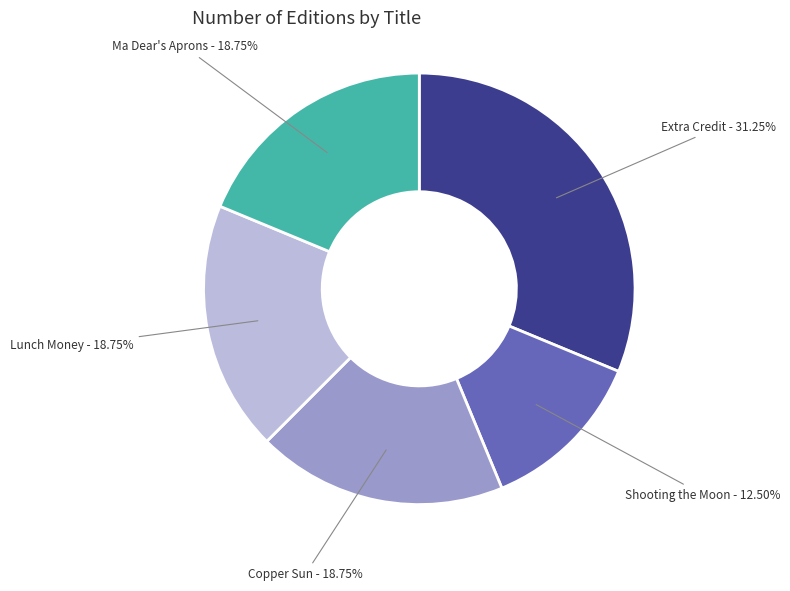

Is there any slice that represents more than half of the pie?

No